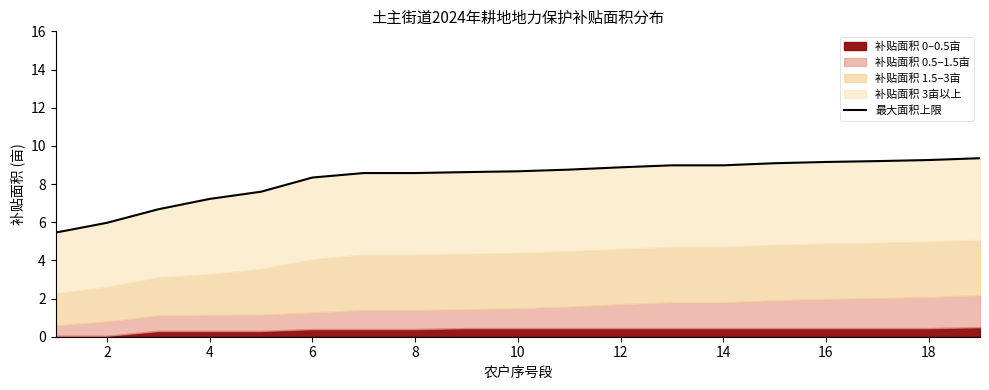

What is the change in value from 0 to 14?

+3.1